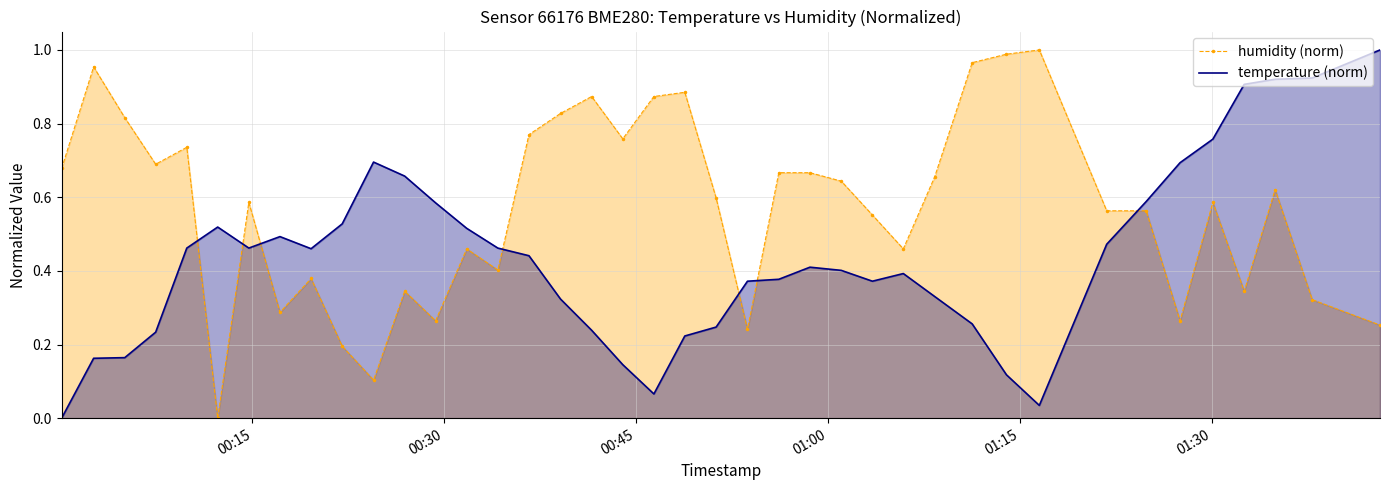

Which series ends up on top after the final intersection of humidity (norm) and temperature (norm)?

temperature (norm)